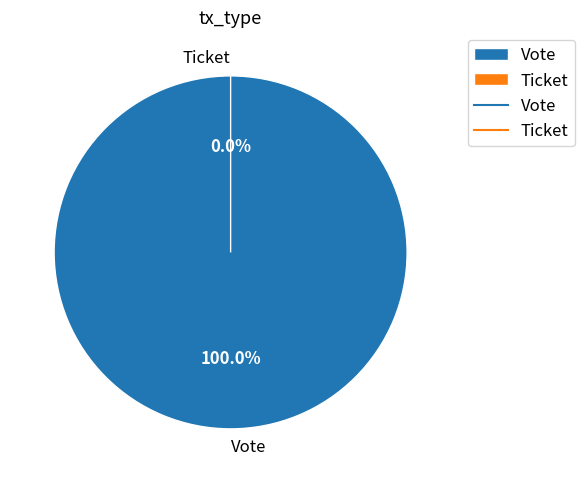

Which category accounts for the majority?

Vote